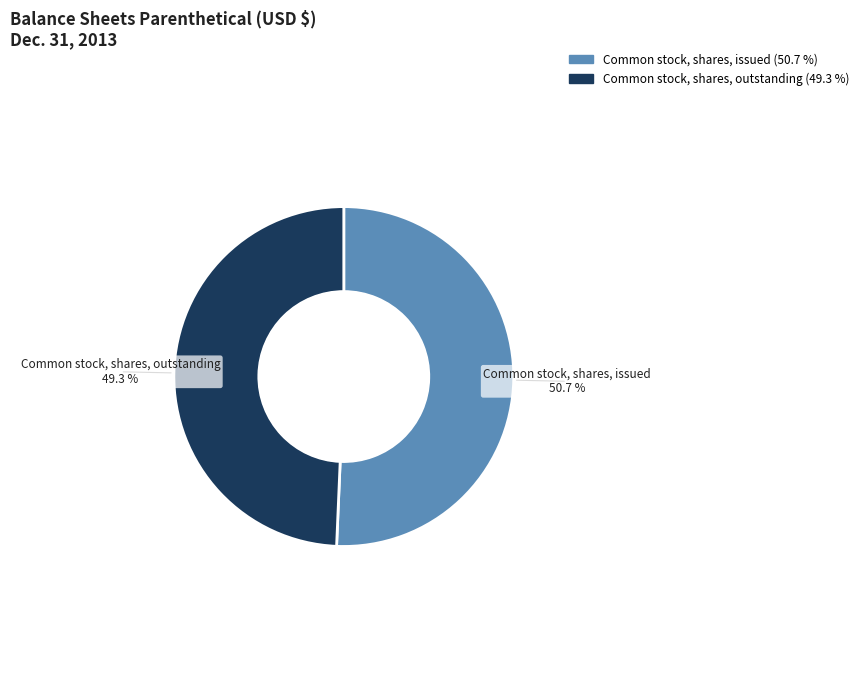

True or false: Common stock, shares, outstanding accounts for 41% of the total.

False